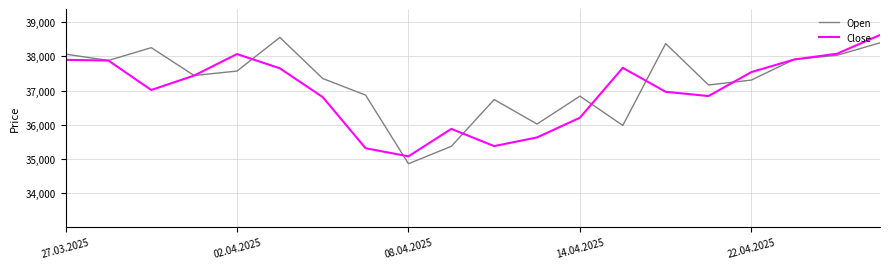

What is the greatest value displayed?

38628